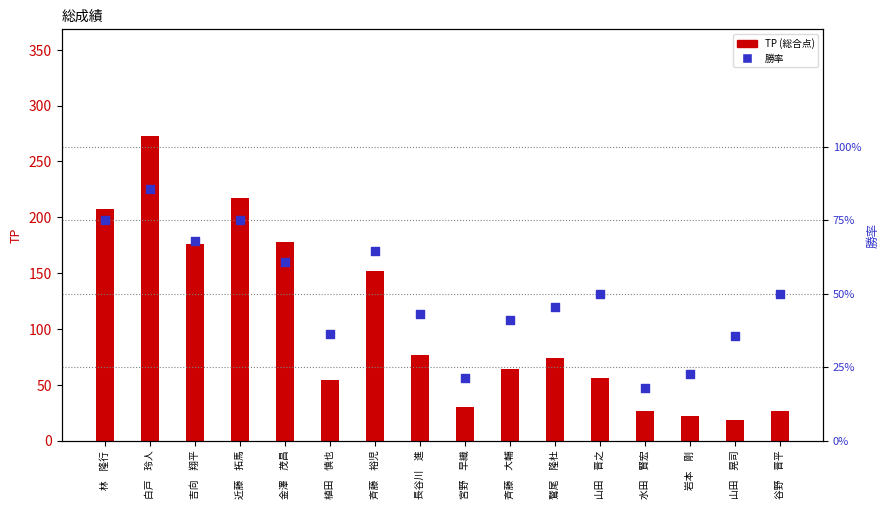

Which series has the largest total across all categories?

TP (総合点)